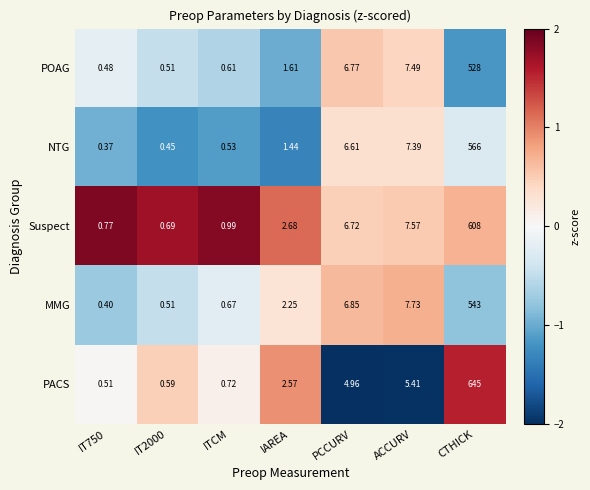

Rank the series by their maximum value, from highest to lowest.

PACS, Suspect, NTG, MMG, POAG